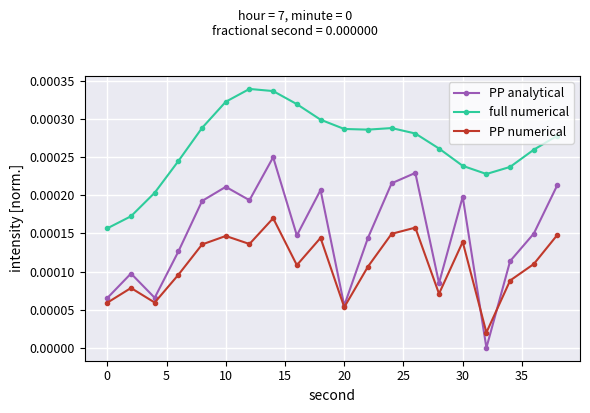

Which series has the largest range (max minus min)?

PP analytical